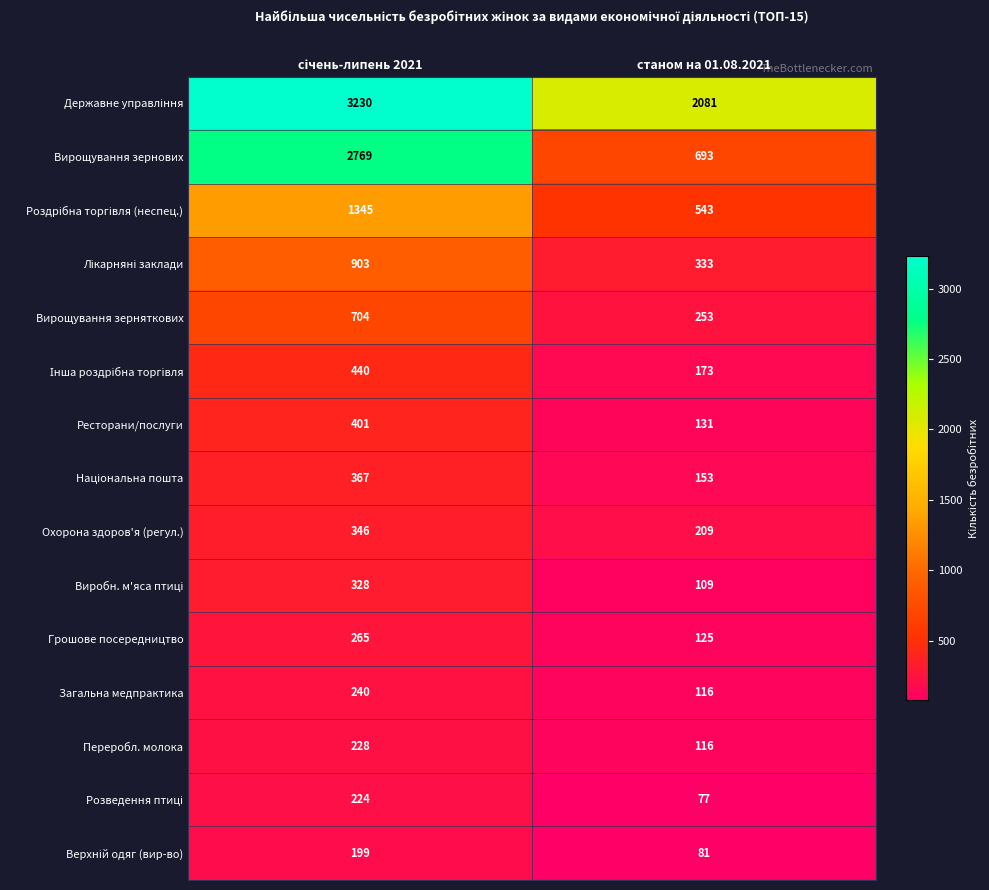

Is it true that Вирощування зернових equals 693 at станом на 01.08.2021?

True